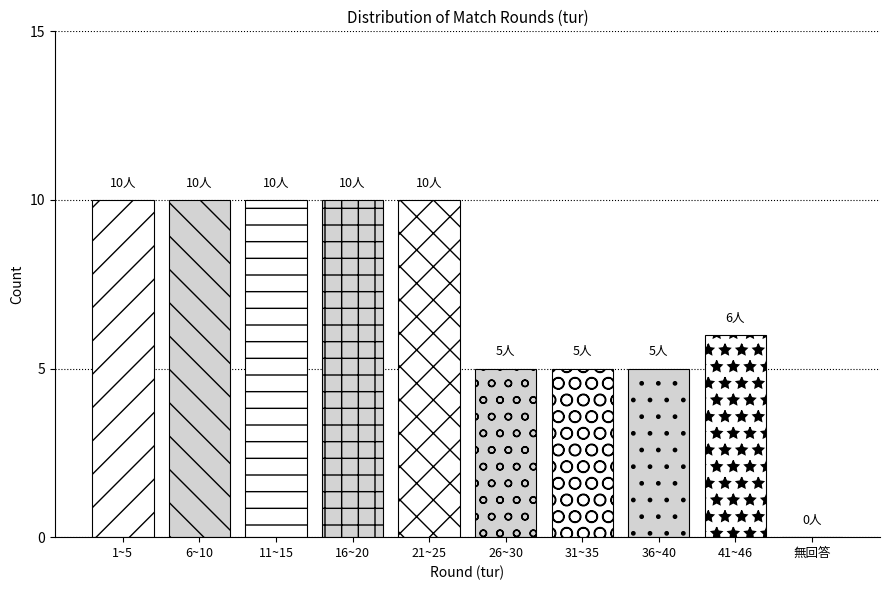

Reading left to right, what are all the values shown in this chart?

1~5=10	6~10=10	11~15=10	16~20=10	21~25=10	26~30=5	31~35=5	36~40=5	41~46=6	無回答=0